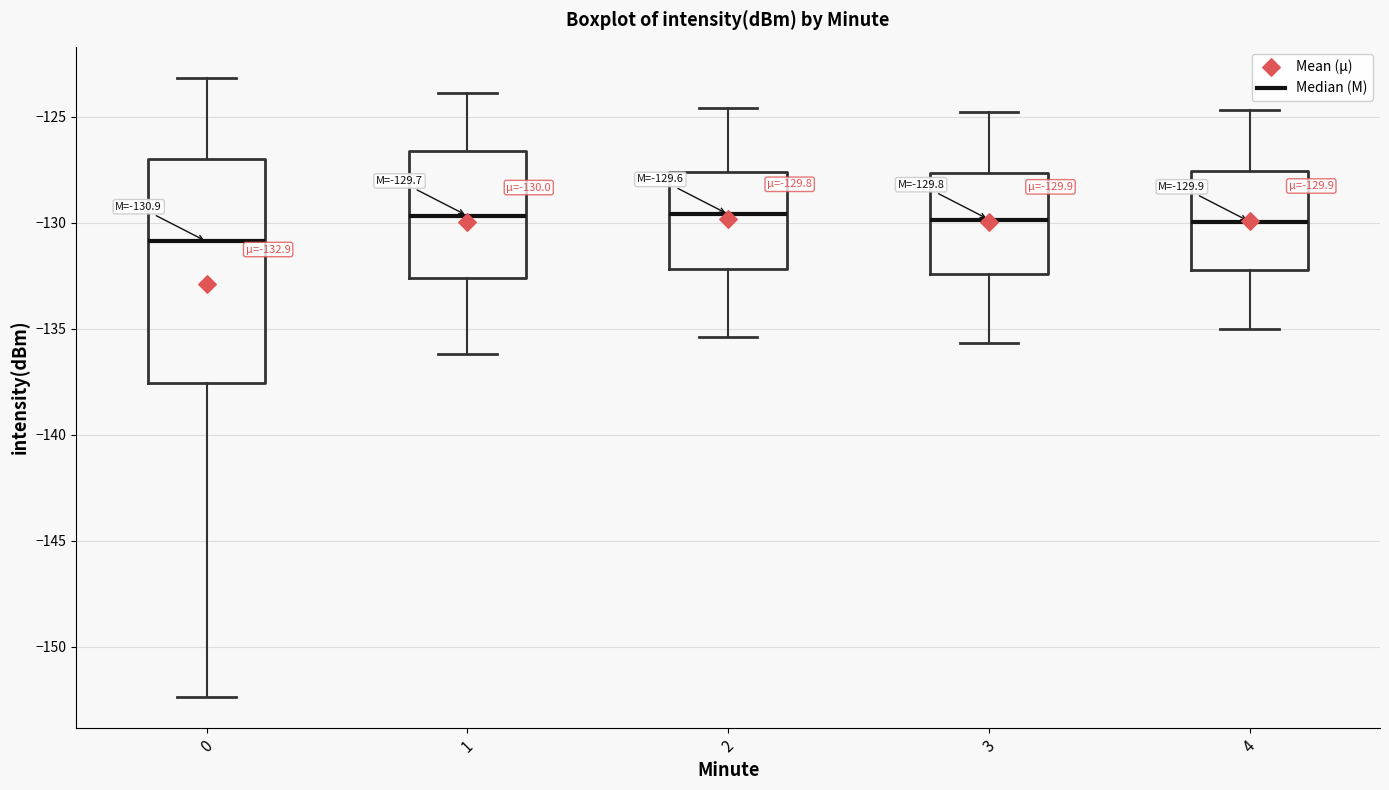

Comparing the boxes themselves (not the whiskers), which one is the tallest?

0